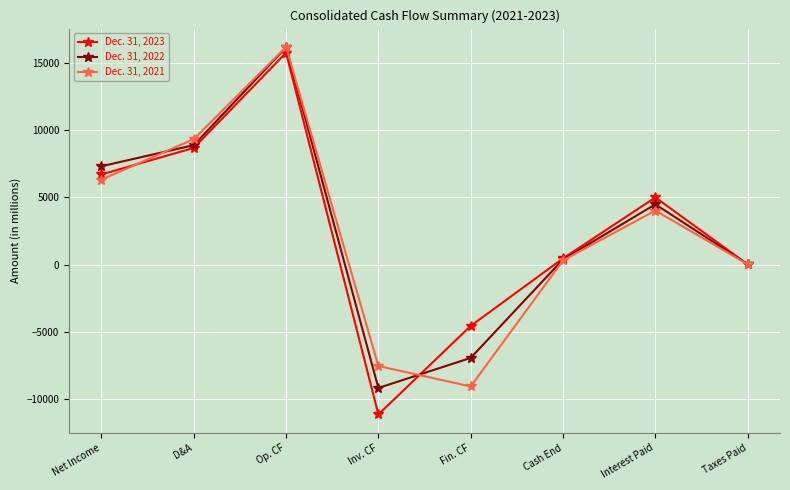

How many values in the Dec. 31, 2022 series are below 4481?

4